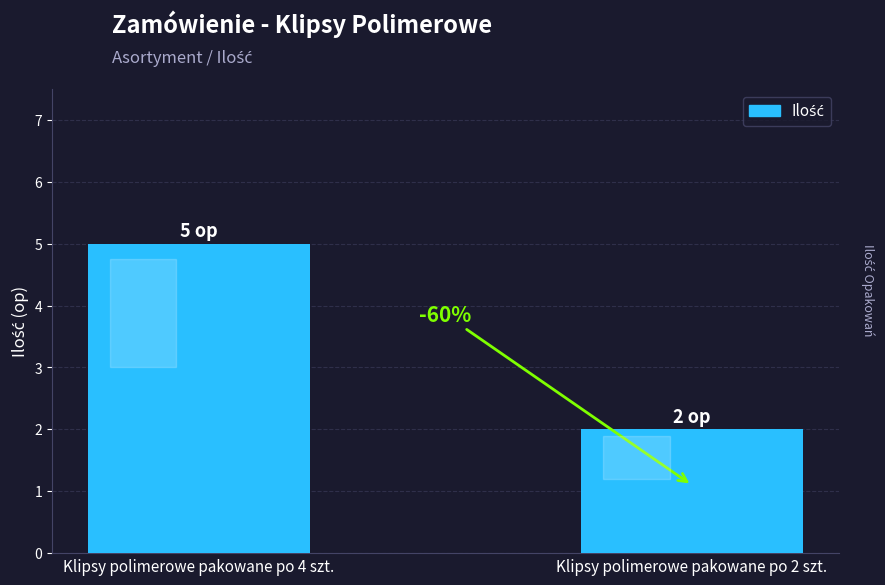

Does the chart contain any negative values?

No